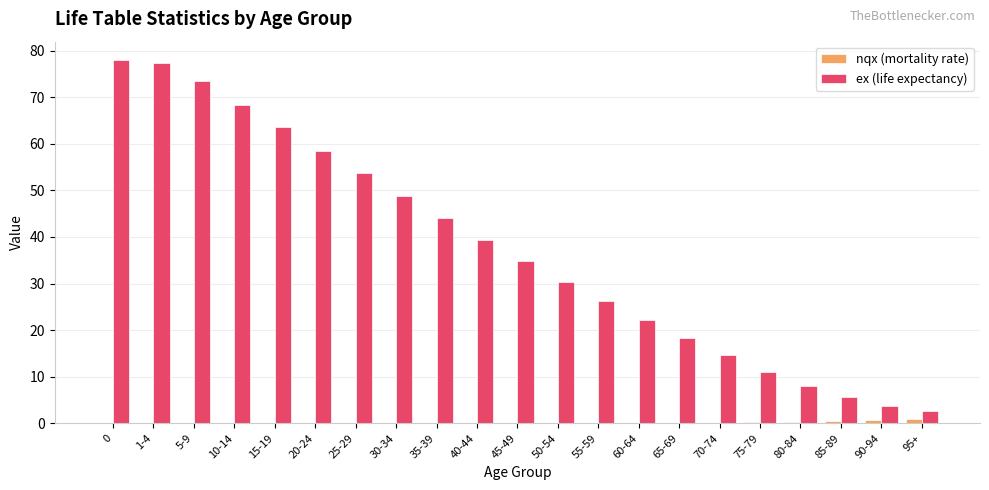

Count the number of data series in this chart.

2